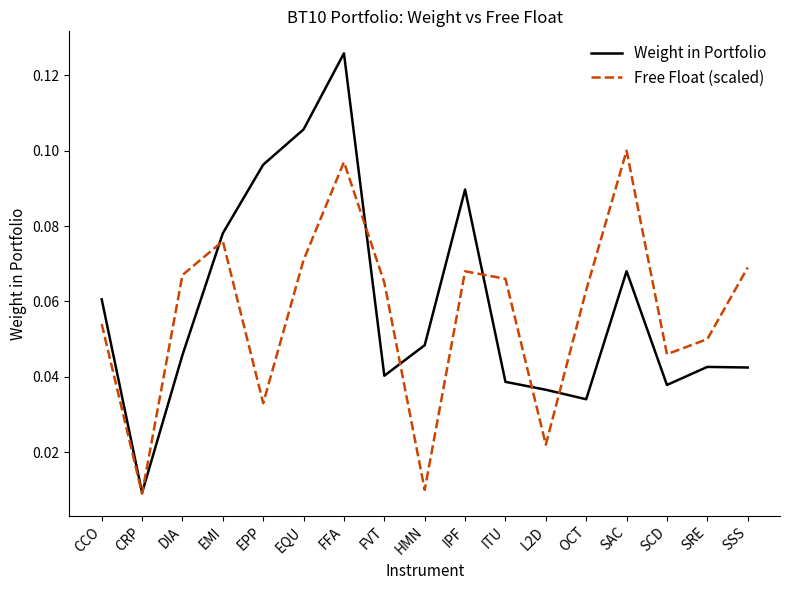

The Free Float (scaled) series shows 0.1 at FFA. True or false?

True